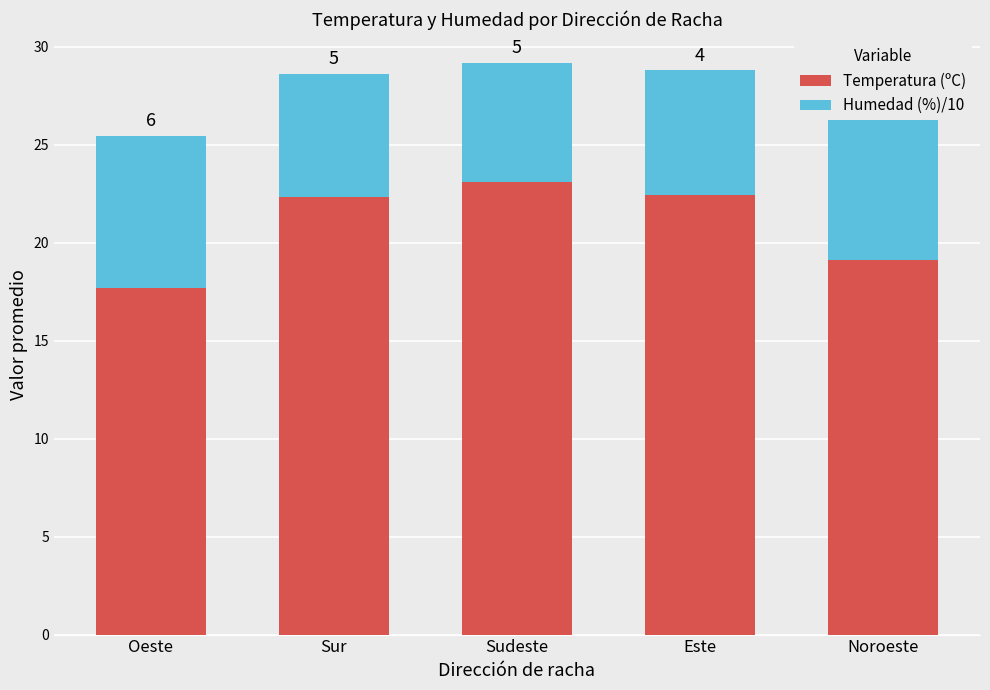

What is the value of the Humedad (%)/10 bar at the 1st from the left?

7.7